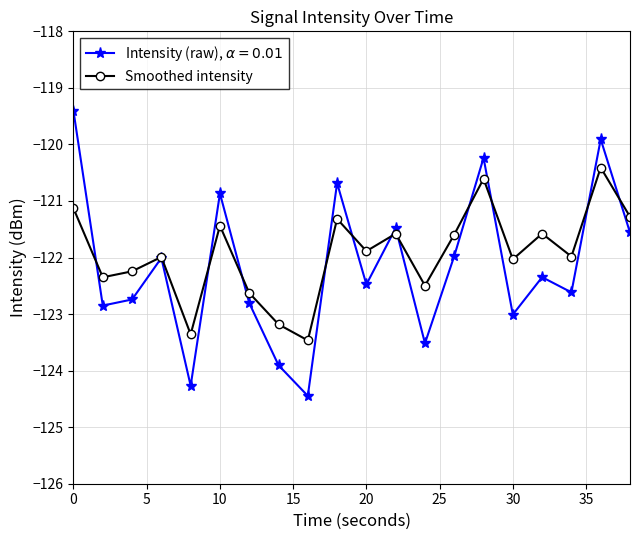

What is the maximum value shown in the chart?

-119.4